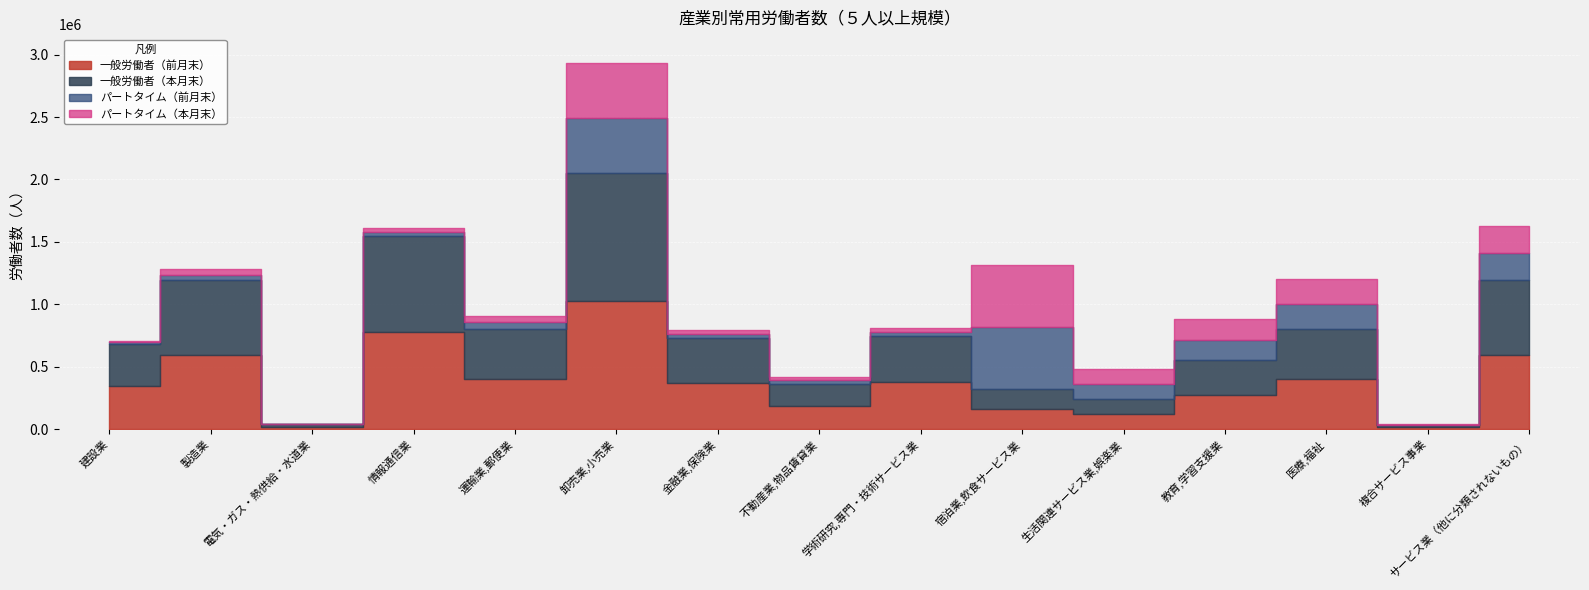

What is the difference between the highest and lowest values at 建設業?

332936